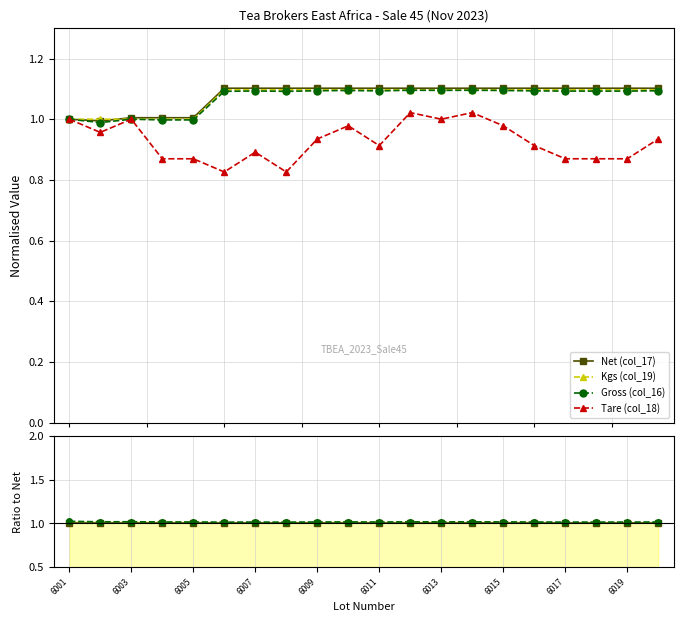

True or false: Kgs (col_19) and Gross (col_16) cross at least once.

False